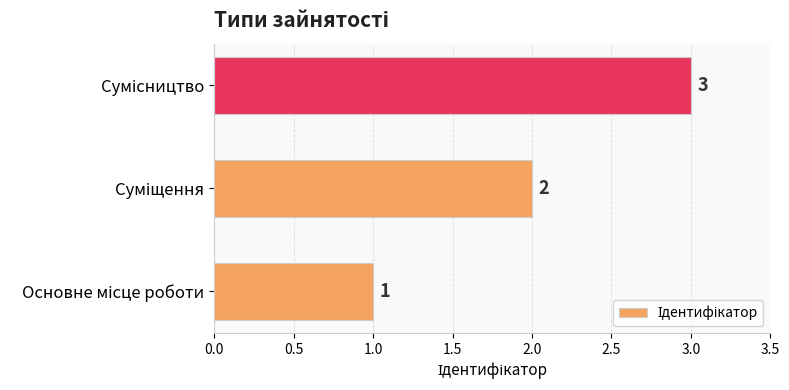

How many values are between 1 and 3?

3